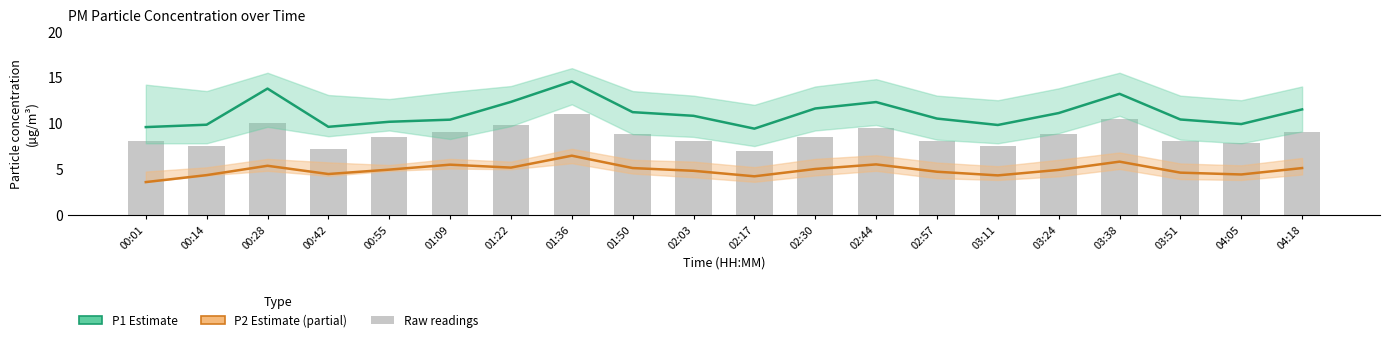

Reading right to left, extract all data points from this chart.

P1 (PM10): 11.5	9.9	10.4	13.2	11.1	9.8	10.5	12.3	11.6	9.4	10.8	11.2	14.6	12.3	10.4	10.2	9.6	13.8	9.8	9.6
P2 (PM2.5): 5.1	4.4	4.6	5.8	4.9	4.3	4.7	5.5	5.0	4.2	4.8	5.1	6.5	5.2	5.5	4.9	4.5	5.3	4.3	3.6
Raw readings: 9.0	7.8	8.0	10.5	8.8	7.5	8.0	9.5	8.5	7.0	8.0	8.8	11.0	9.8	9.0	8.5	7.2	10.0	7.5	8.0